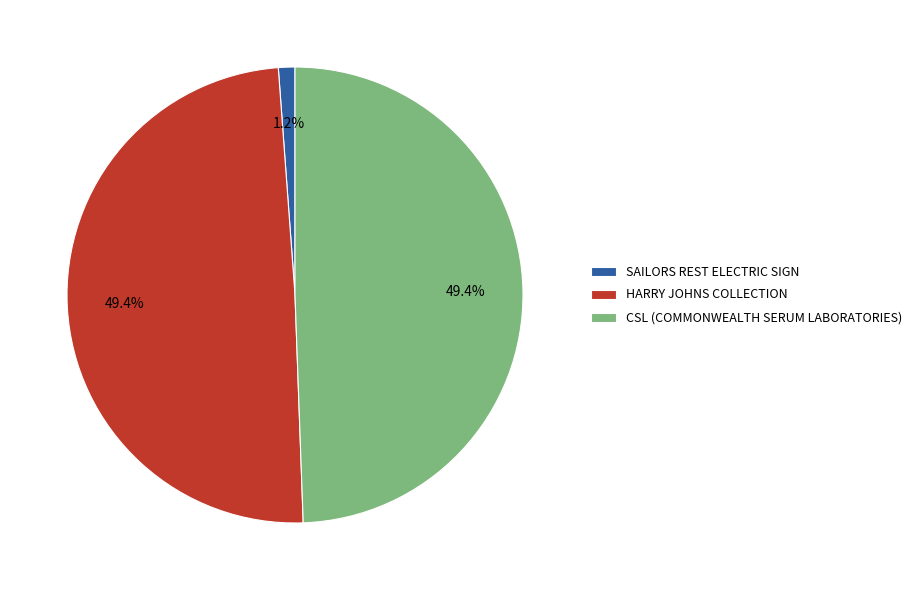

Between SAILORS REST ELECTRIC SIGN and CSL (COMMONWEALTH SERUM LABORATORIES), which is larger?

CSL (COMMONWEALTH SERUM LABORATORIES)